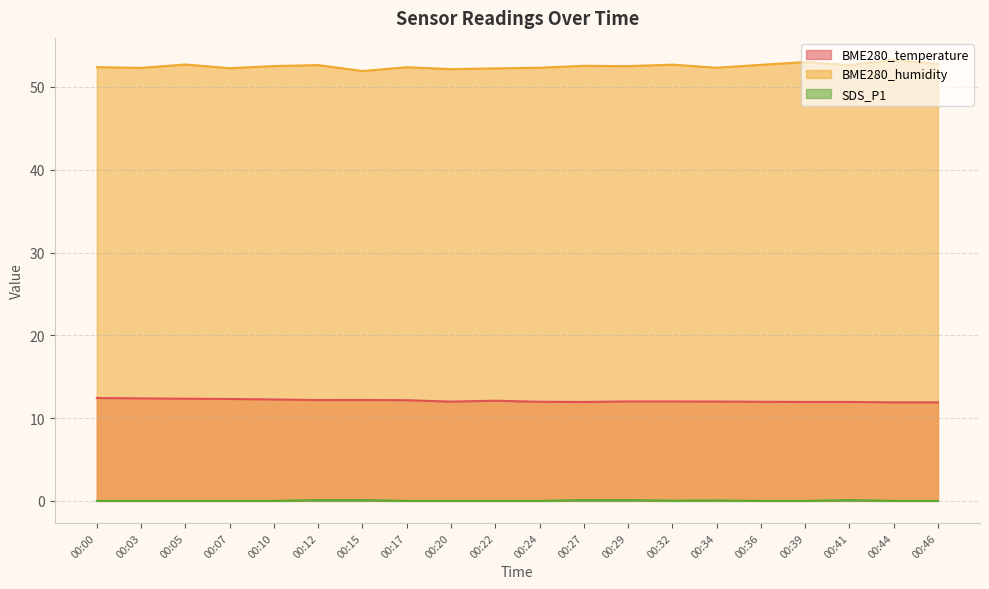

How many data points in SDS_P1 are above 0?

7